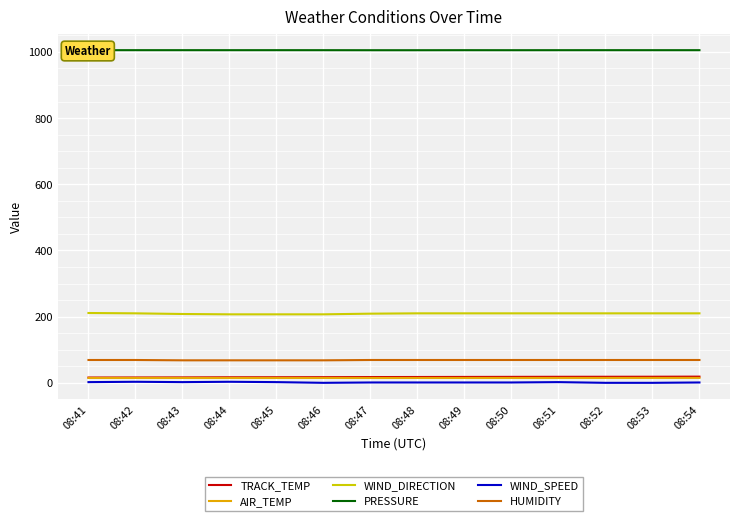

True or false: WIND_DIRECTION and WIND_SPEED cross at least once.

False